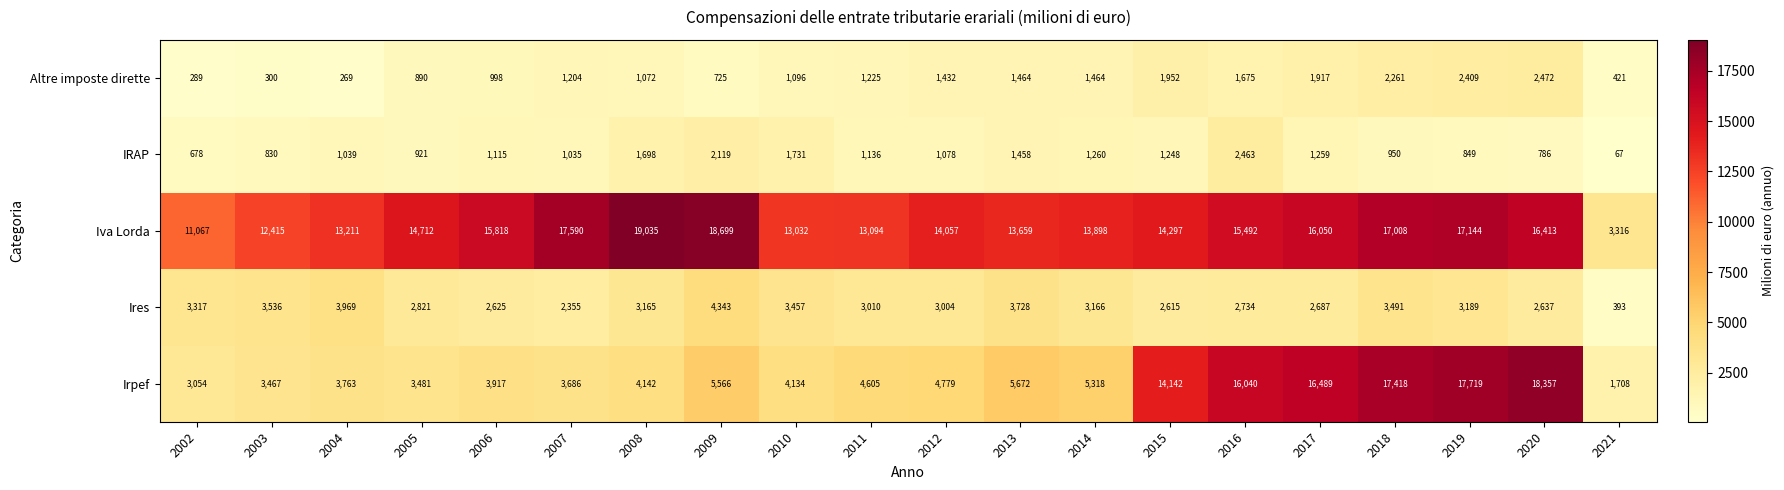

Where is Ires nearest to the value 2368?

2007